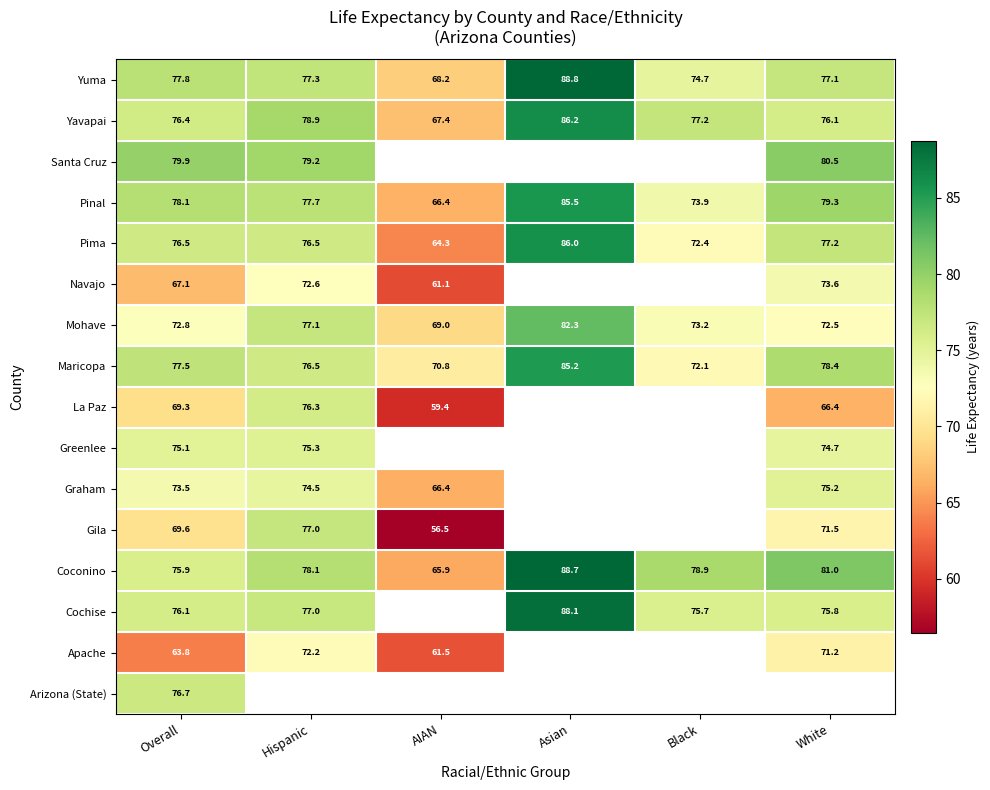

Is the value of Mohave at Asian greater than the value of Navajo at AIAN?

Yes